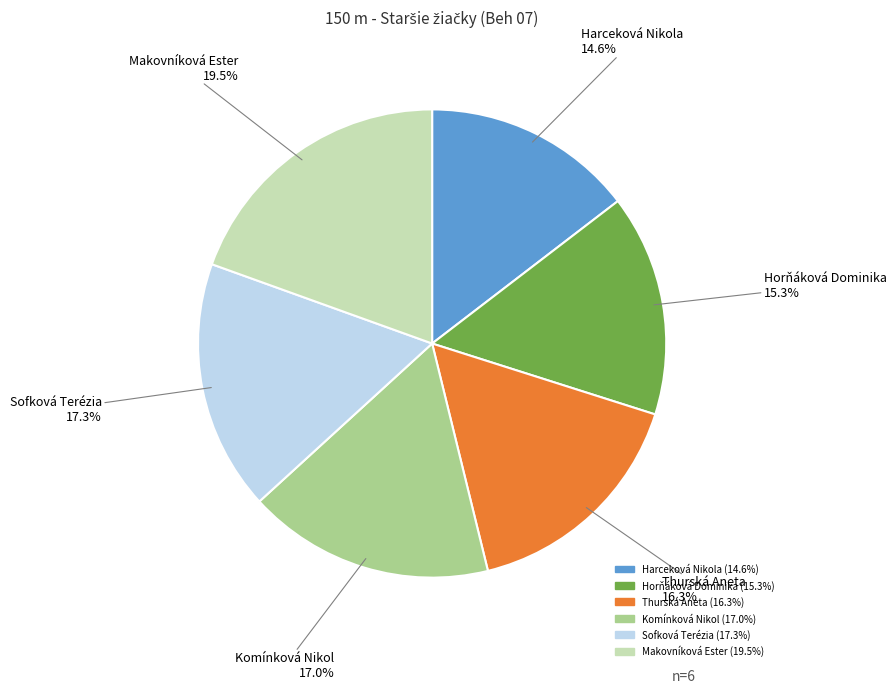

Does any single category account for the majority?

No